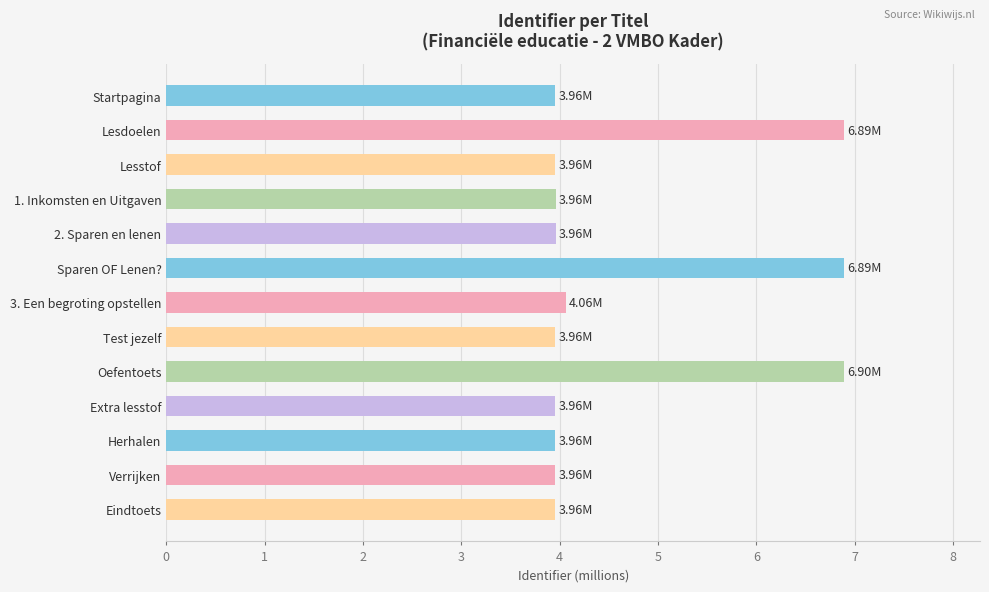

What is the change in value from Lesdoelen to Test jezelf?

-2.9